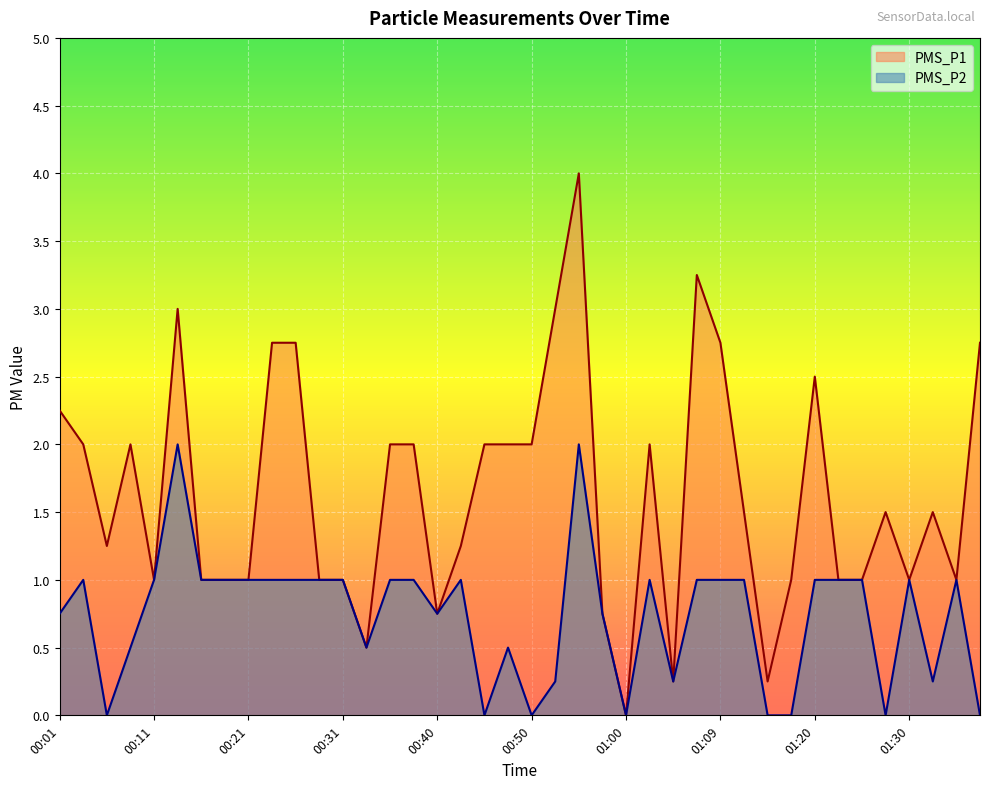

Rank the series by their maximum value, from highest to lowest.

PMS_P1, PMS_P2